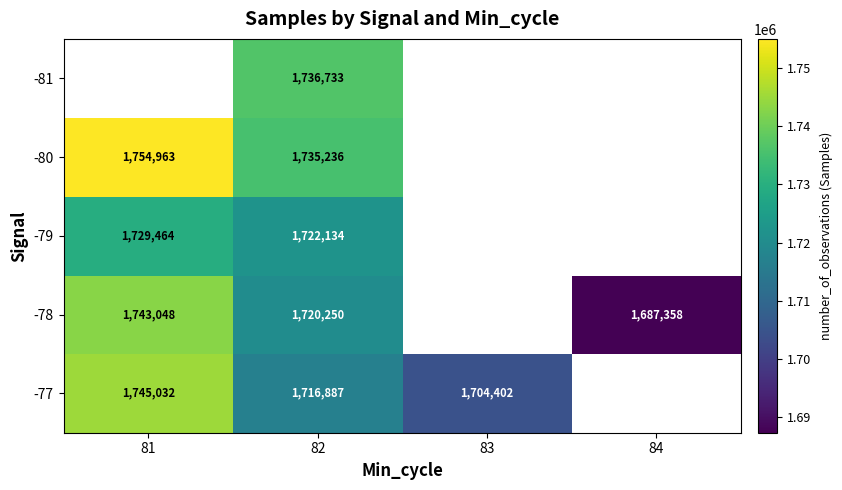

What is the difference between the maximum and minimum values in the -77 series?

40630.2